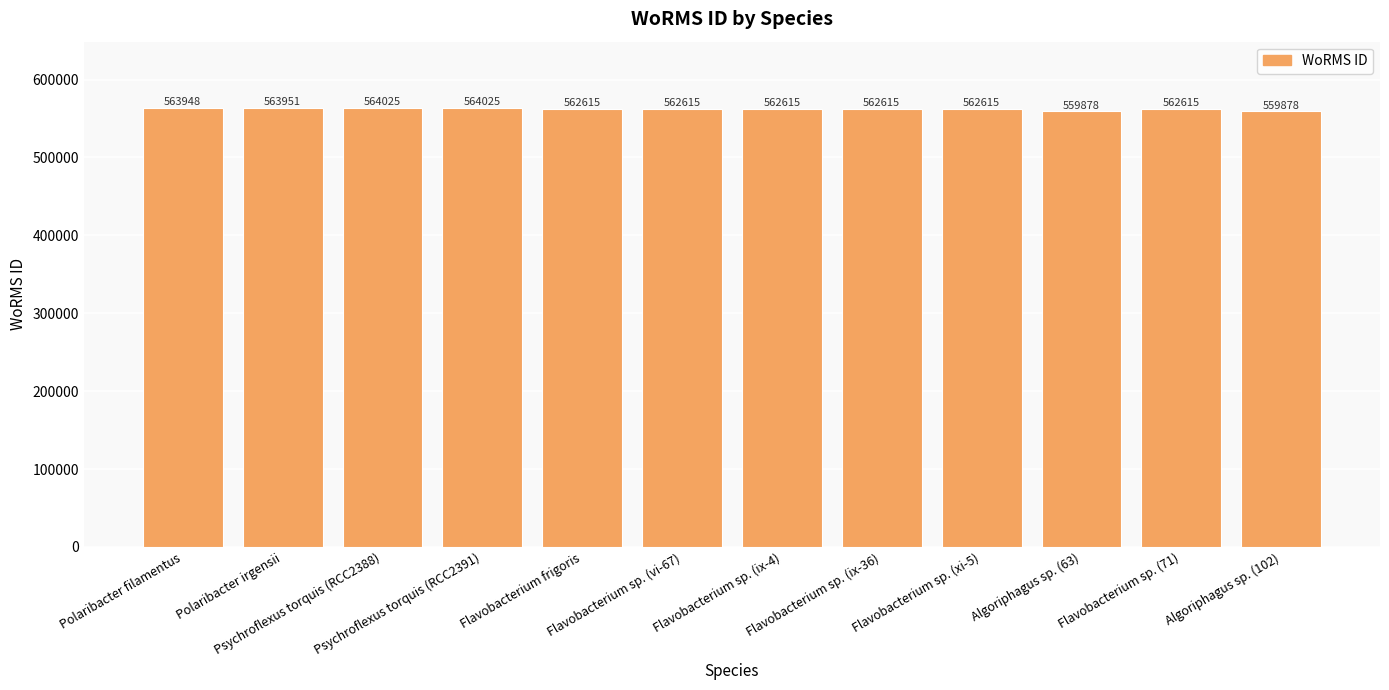

What is the change in value from Flavobacterium sp. (ix-36) to Algoriphagus sp. (63)?

-2737